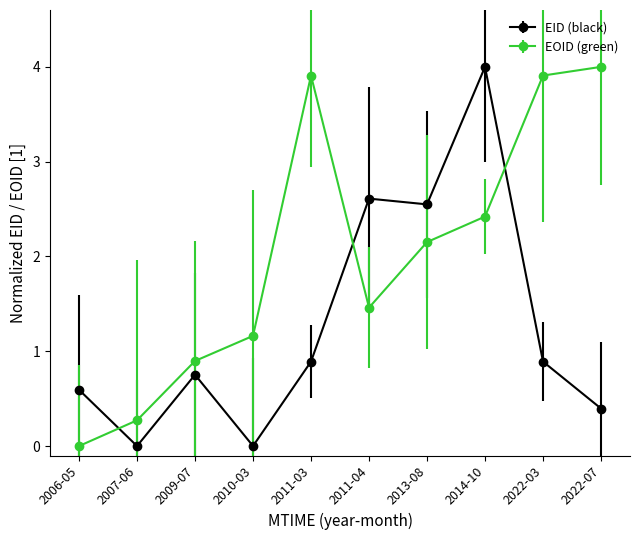

How many values in EOID (green) are above zero?

9